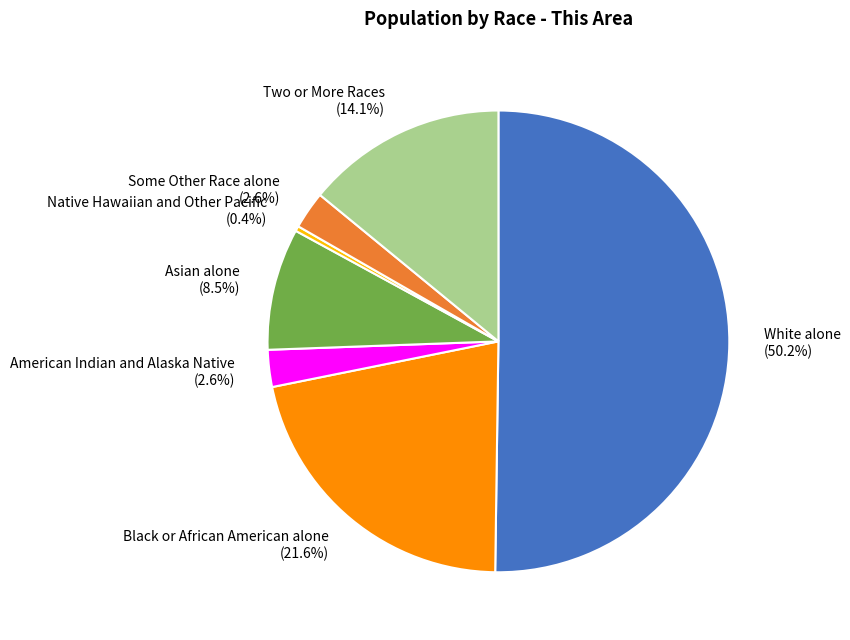

Which slice is the largest?

White alone